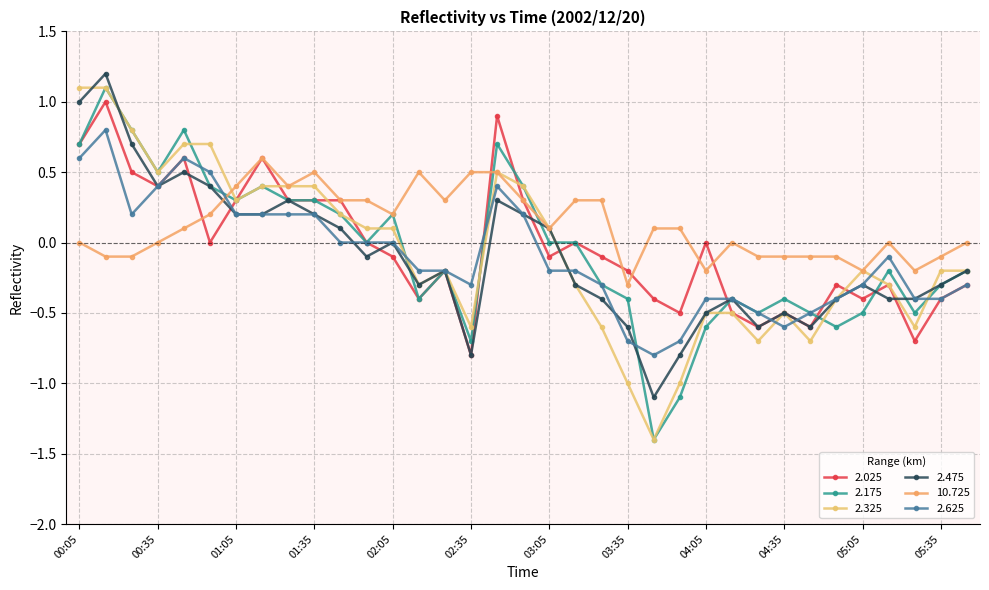

How many series are shown in this chart?

6